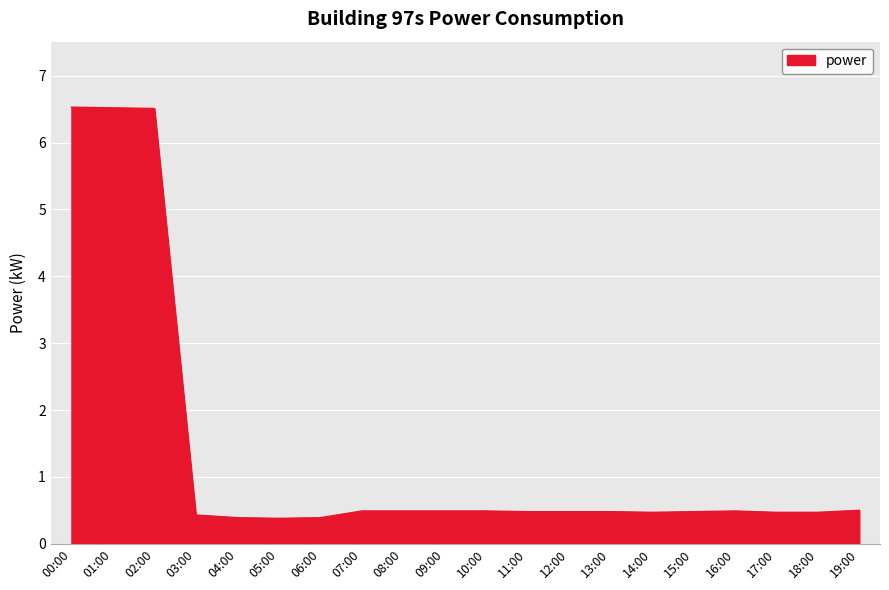

Reading right to left, extract all data points from this chart.

19:00=0.5	18:00=0.5	17:00=0.5	16:00=0.5	15:00=0.5	14:00=0.5	13:00=0.5	12:00=0.5	11:00=0.5	10:00=0.5	09:00=0.5	08:00=0.5	07:00=0.5	06:00=0.4	05:00=0.4	04:00=0.4	03:00=0.4	02:00=6.5	01:00=6.5	00:00=6.5